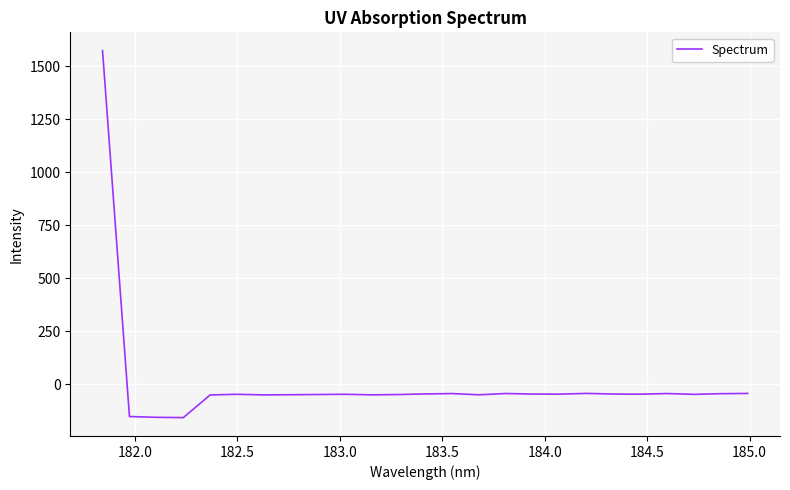

How many series are shown in this chart?

1